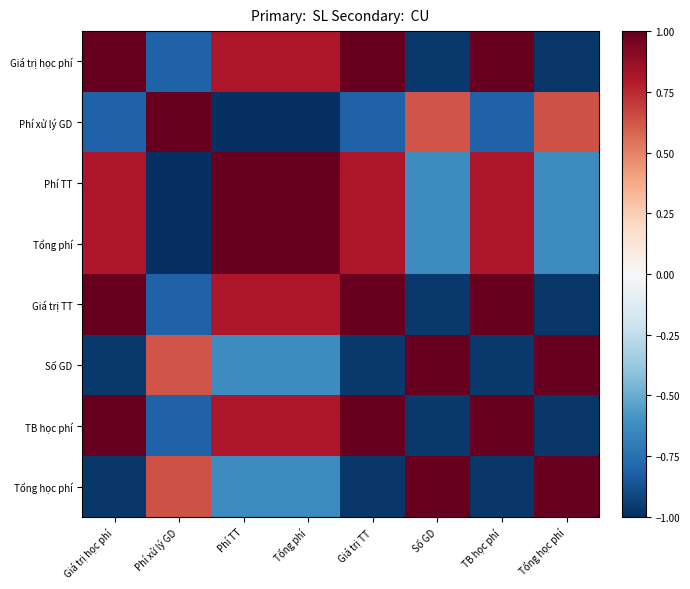

At which category does the chart reach its peak across all series?

Giá trị học phí